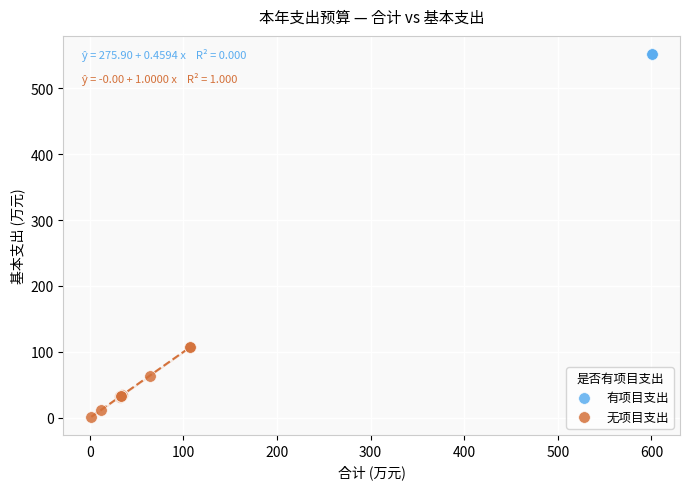

Which series reaches the minimum Y coordinate?

无项目支出